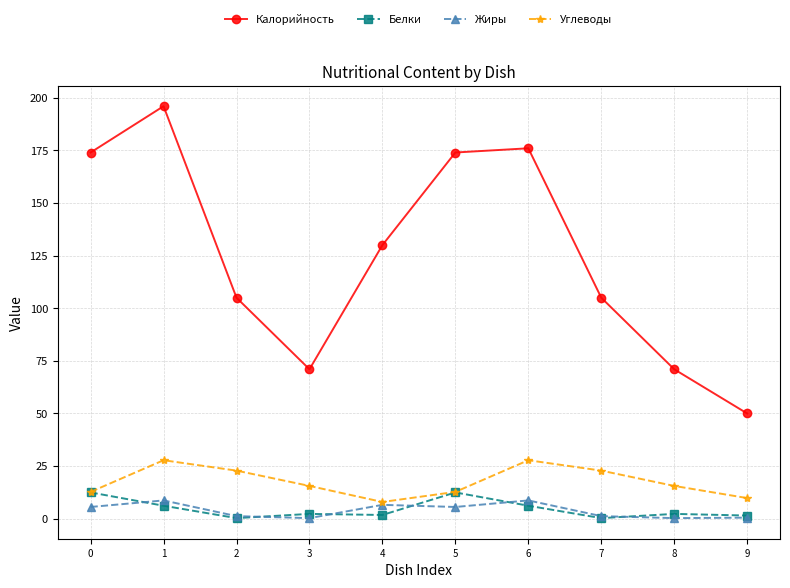

What is the minimum value for Жиры?

0.3